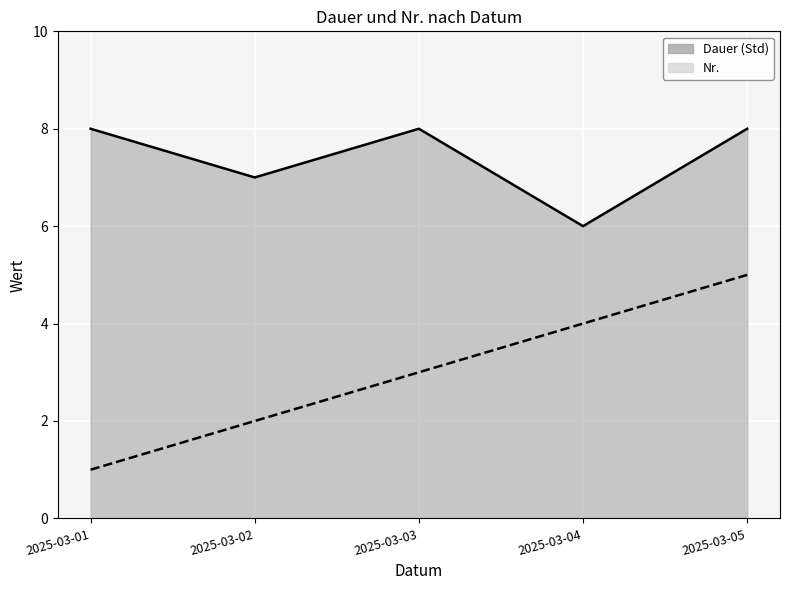

What is the sum of all Dauer (Std) values?

37